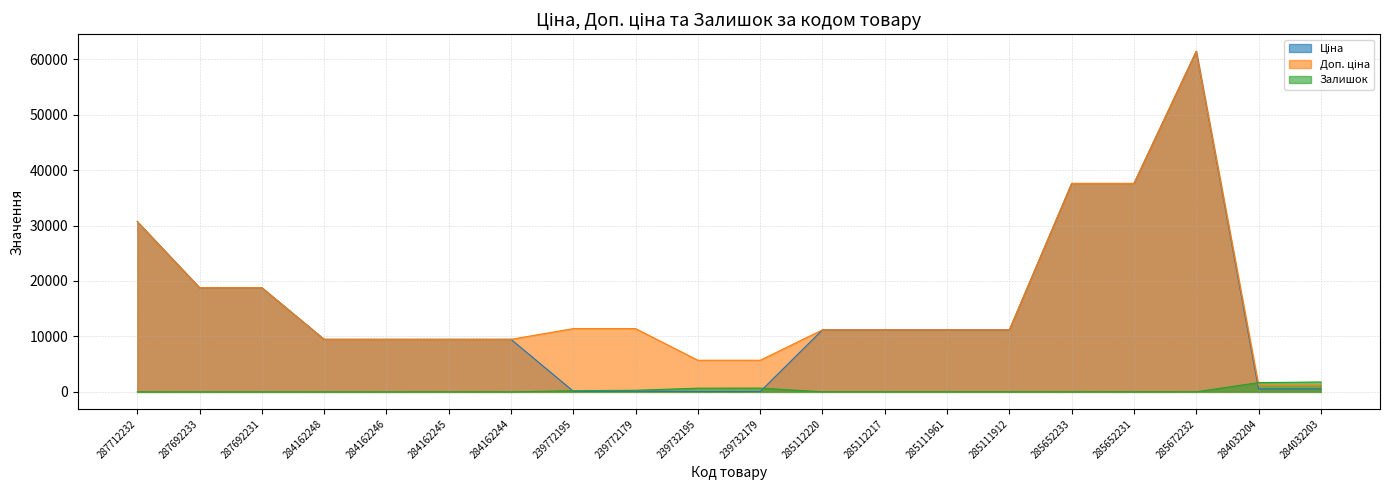

Which has a higher value, 285672232 or 239732195?

285672232